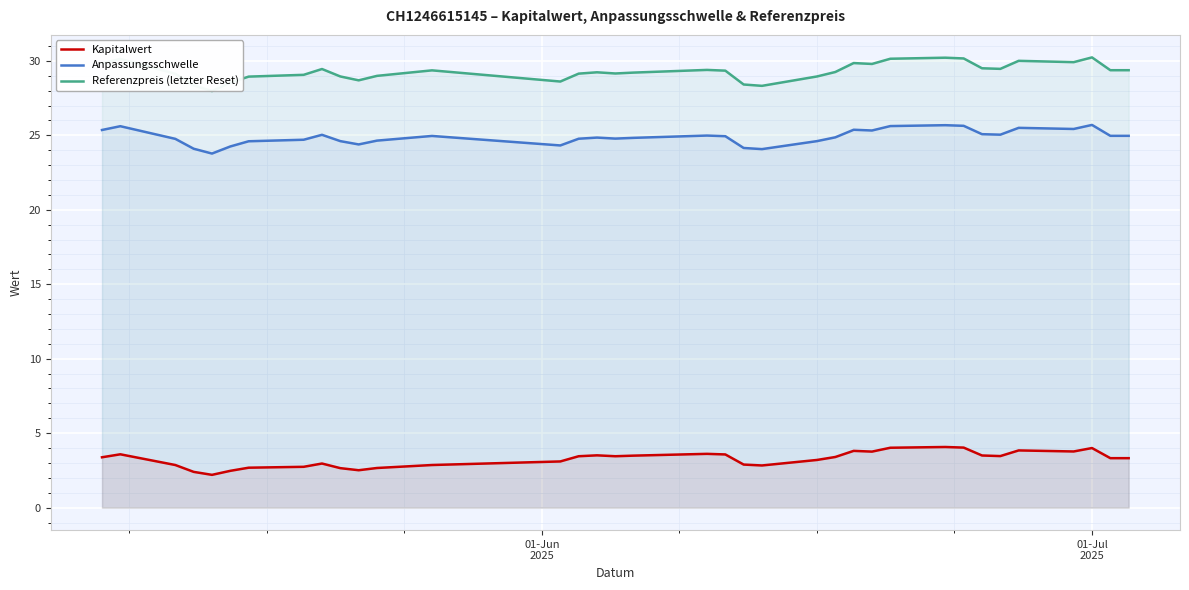

True or false: Kapitalwert and Anpassungsschwelle cross at least once.

False